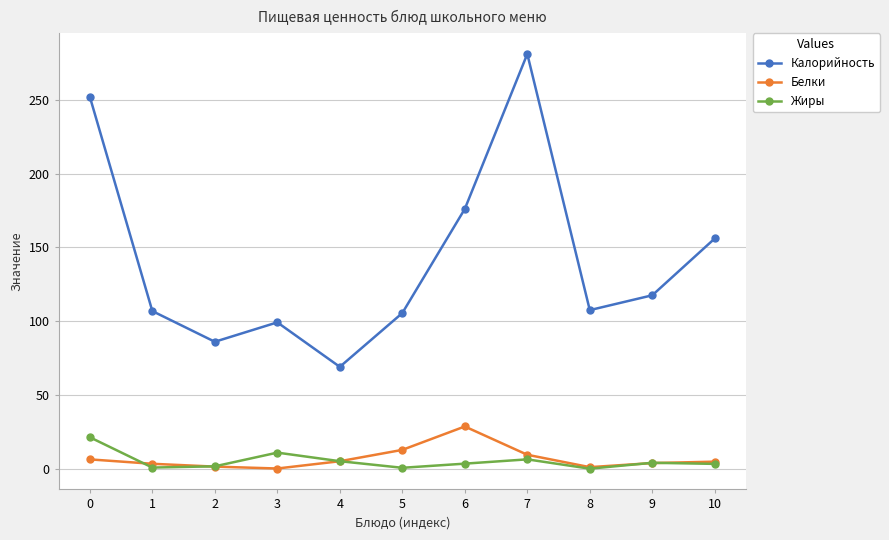

Is this an area chart (filled region under the line)?

No